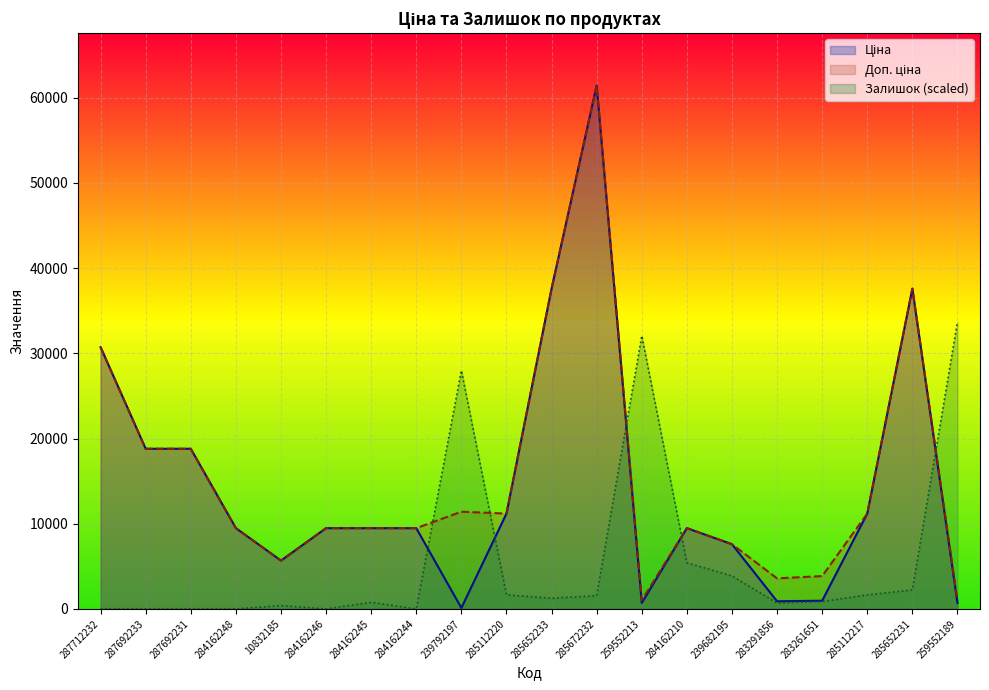

At 259552213, list the series in order from largest to smallest.

Залишок, Доп. ціна, Ціна